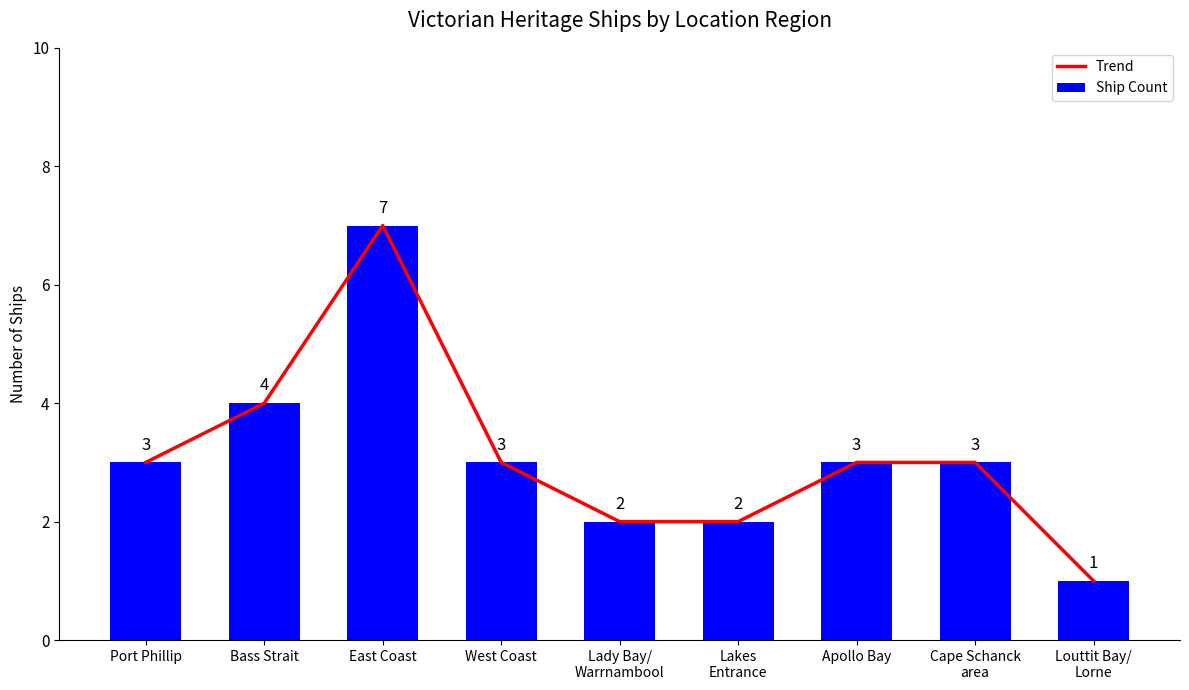

Reading left to right, transcribe all the data shown in this chart.

Trend: Port Phillip=3	Bass Strait=4	East Coast=7	West Coast=3	Lady Bay/
Warrnambool=2	Lakes
Entrance=2	Apollo Bay=3	Cape Schanck
area=3	Louttit Bay/
Lorne=1
Ship Count: Port Phillip=3	Bass Strait=4	East Coast=7	West Coast=3	Lady Bay/
Warrnambool=2	Lakes
Entrance=2	Apollo Bay=3	Cape Schanck
area=3	Louttit Bay/
Lorne=1